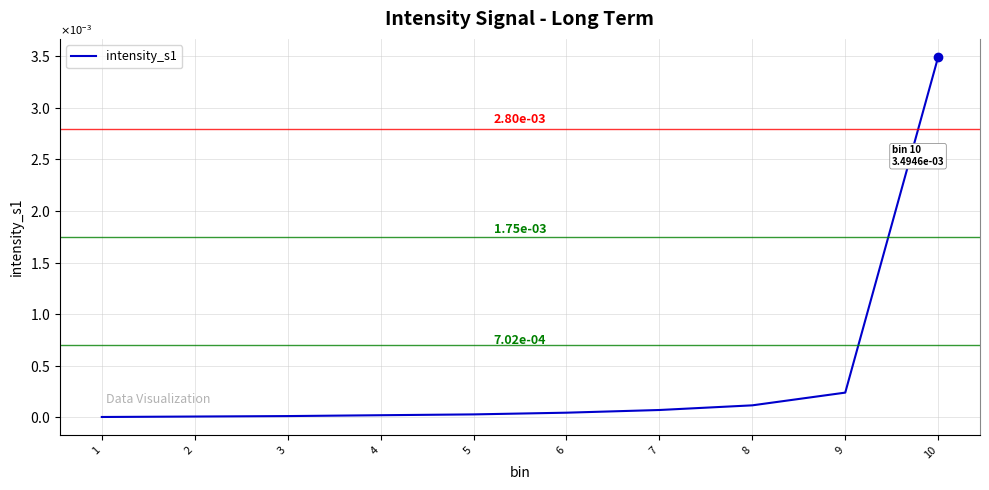

Reading left to right, what are all the values shown in this chart?

1=0.0	2=0.0	3=0.0	4=0.0	5=0.0	6=0.0	7=0.0	8=0.0	9=0.0	10=0.0